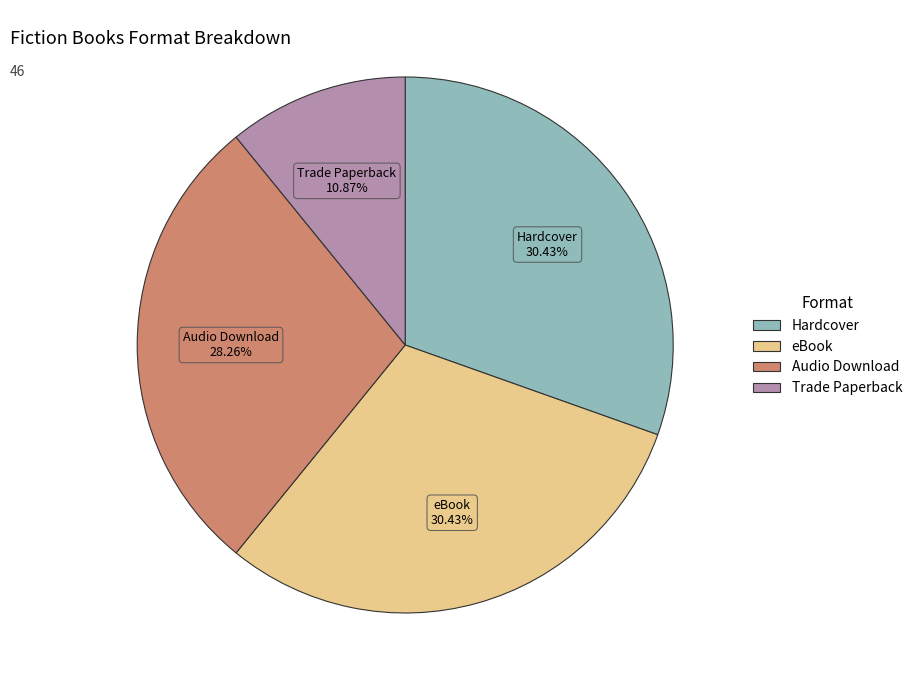

To the nearest percent, what is the average slice percentage?

25%